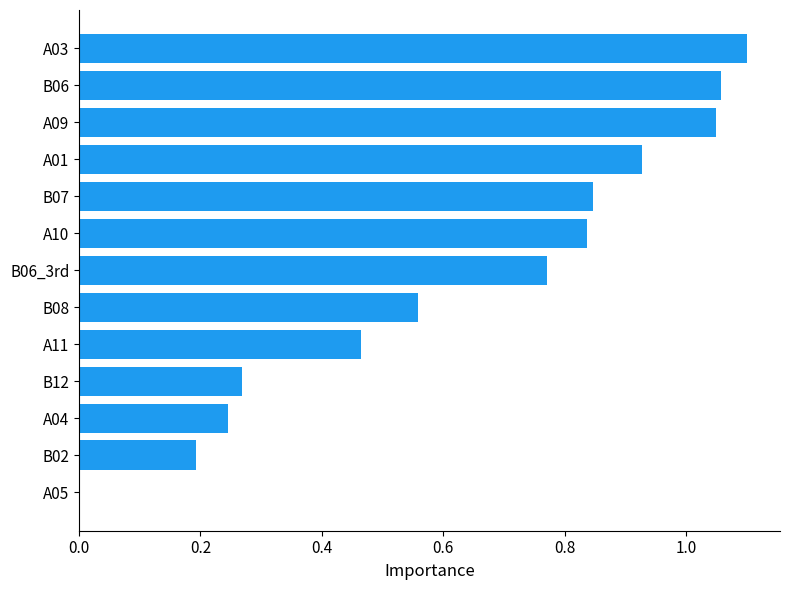

What is the sum of all values?

8.3